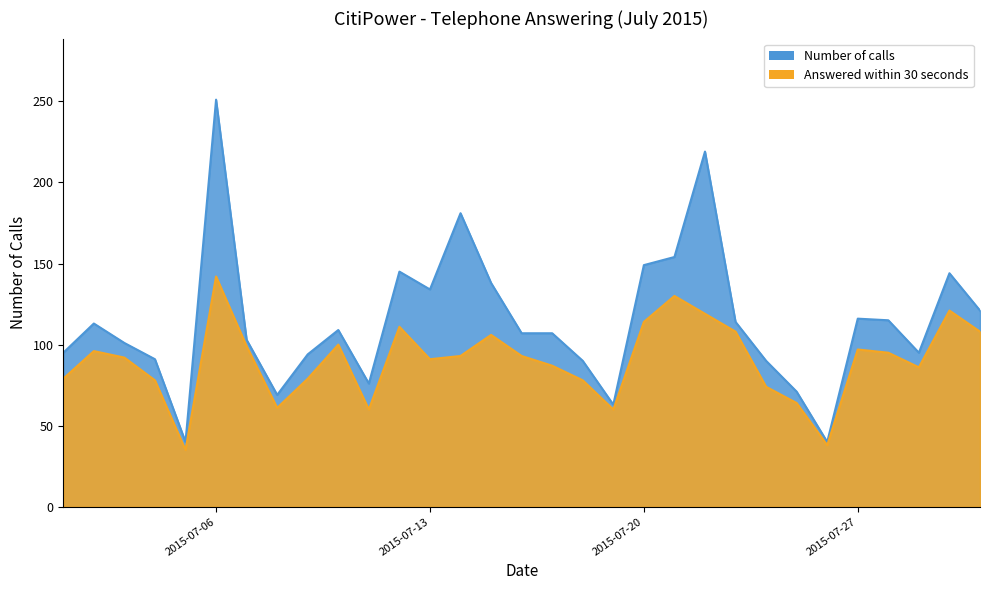

How many lines are shown in the chart?

2